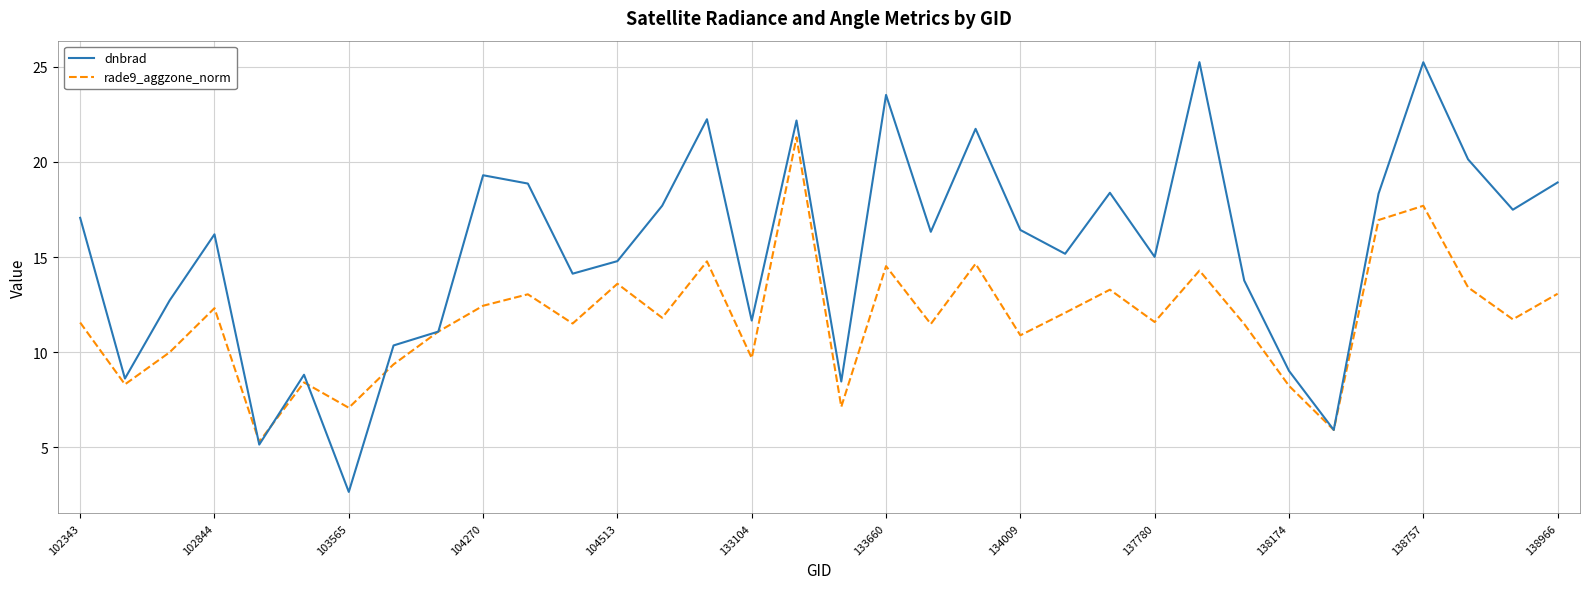

Rank the series by their maximum value, from highest to lowest.

dnbrad, rade9_aggzone_norm